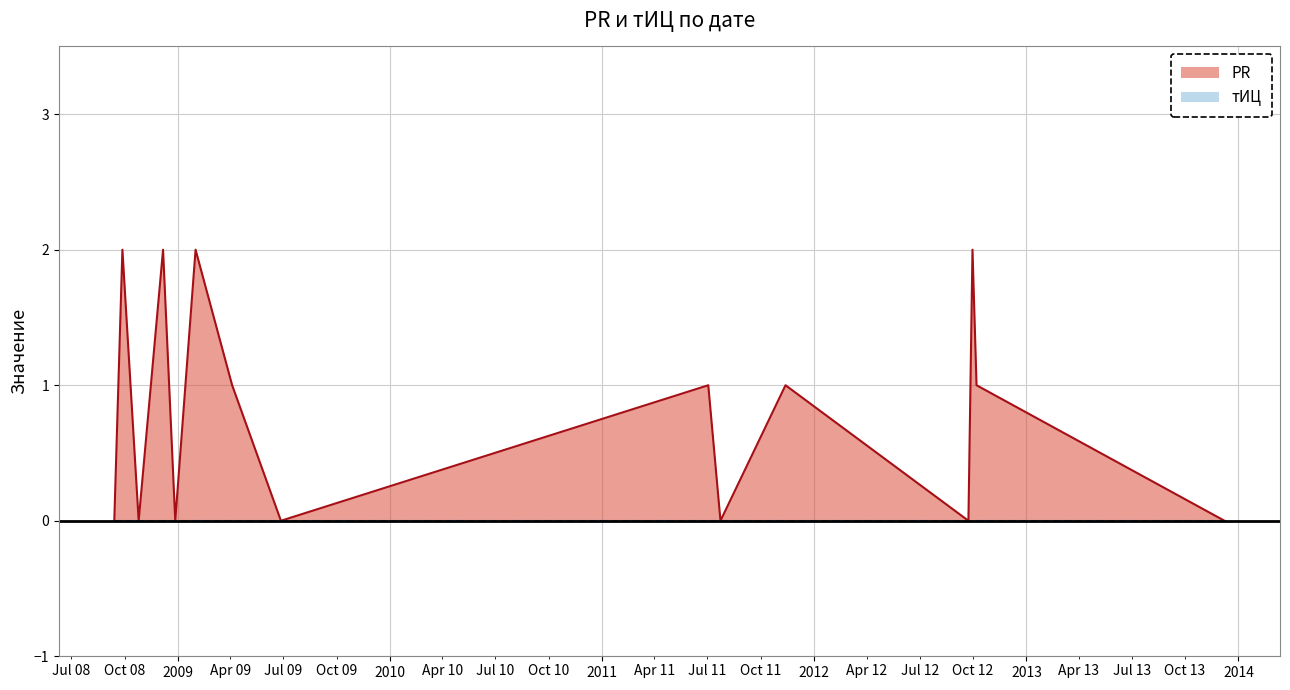

What is the difference between the second highest and second lowest values?

2